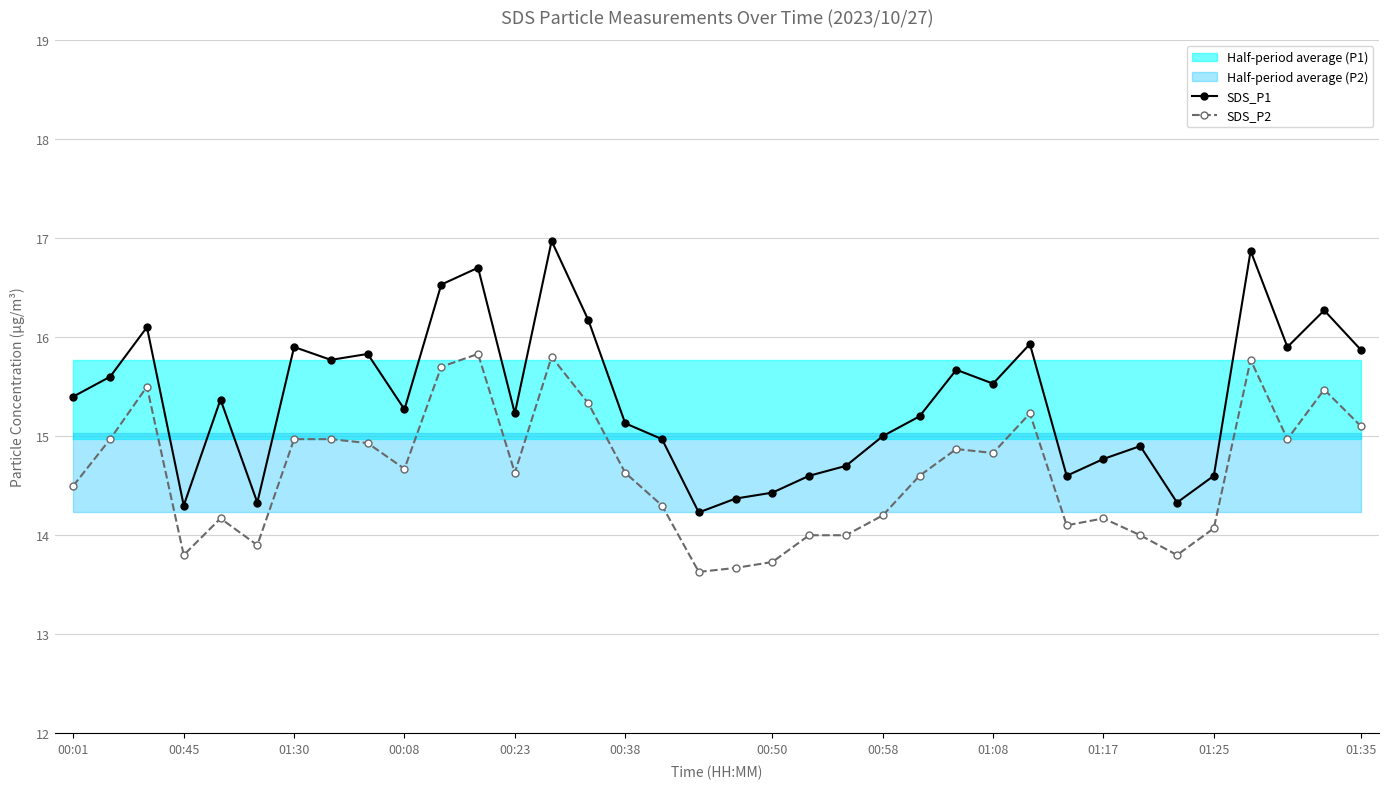

True or false: SDS_P1 and SDS_P2 cross at least once.

False